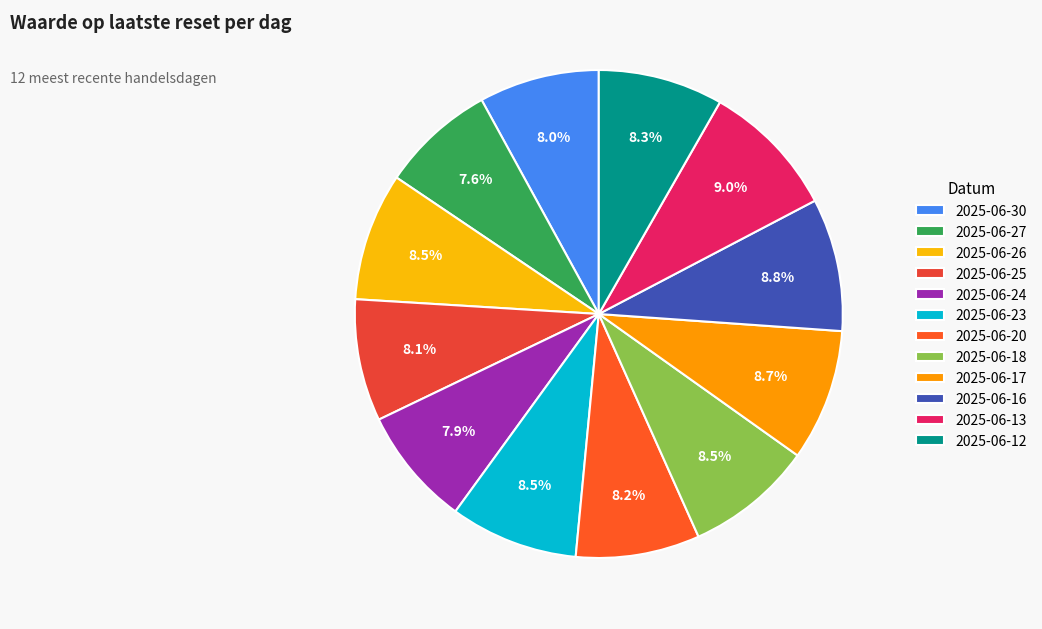

Which category has the smallest portion of the pie?

2025-06-27